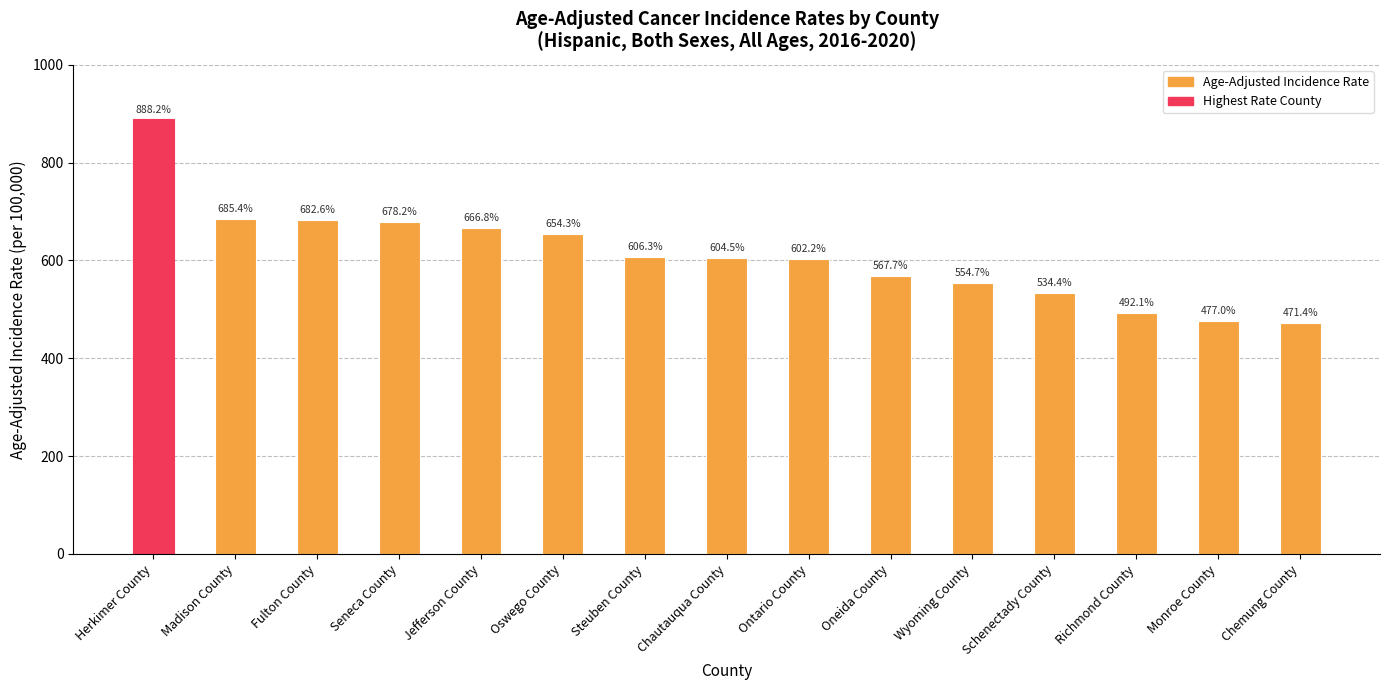

What is the sum of all values?

9165.8